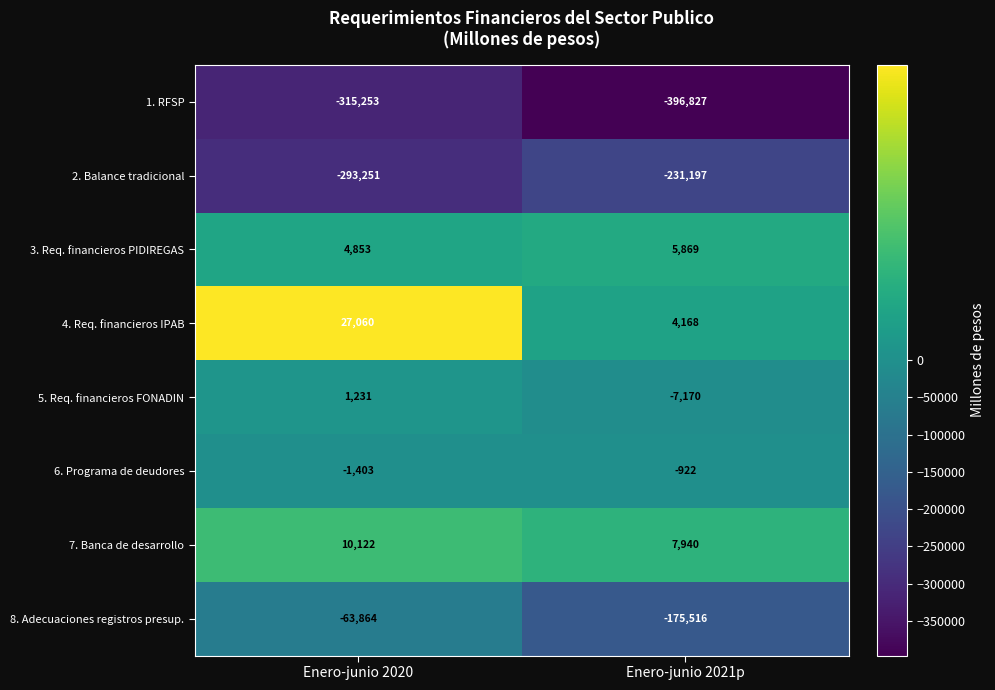

What value does the 1. RFSP series have at Enero-junio 2020?

-315253